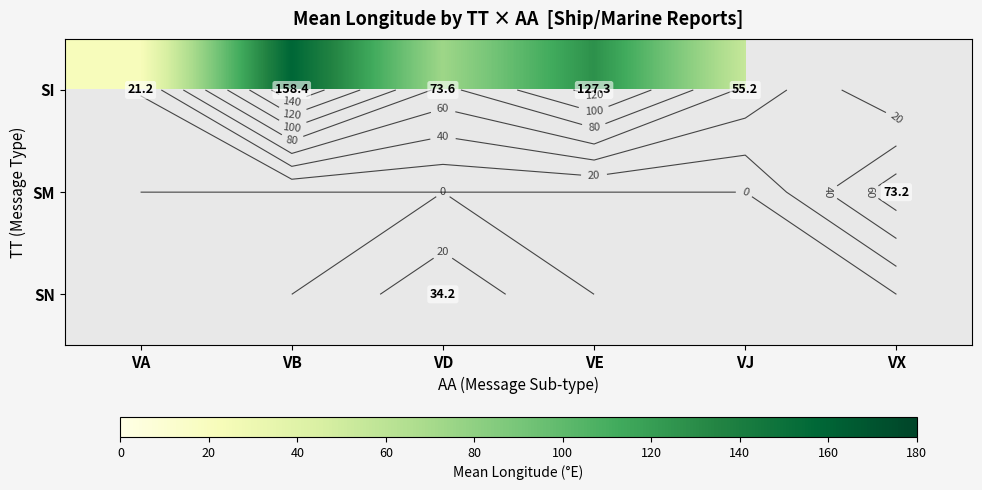

Which series has the widest spread of values?

SI